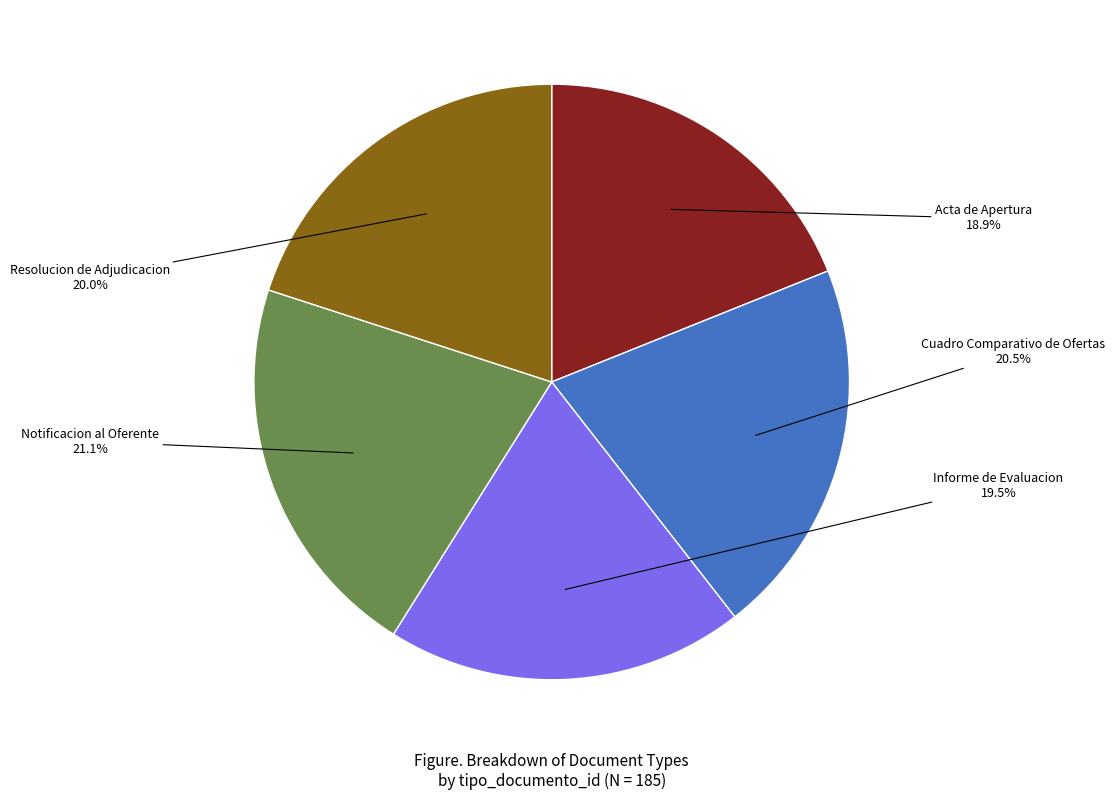

How many slices are in this pie chart?

5